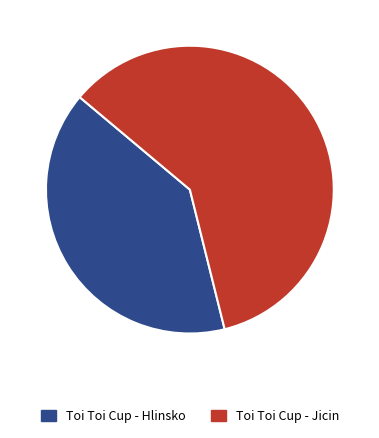

What is the majority slice?

Toi Toi Cup - Jicin